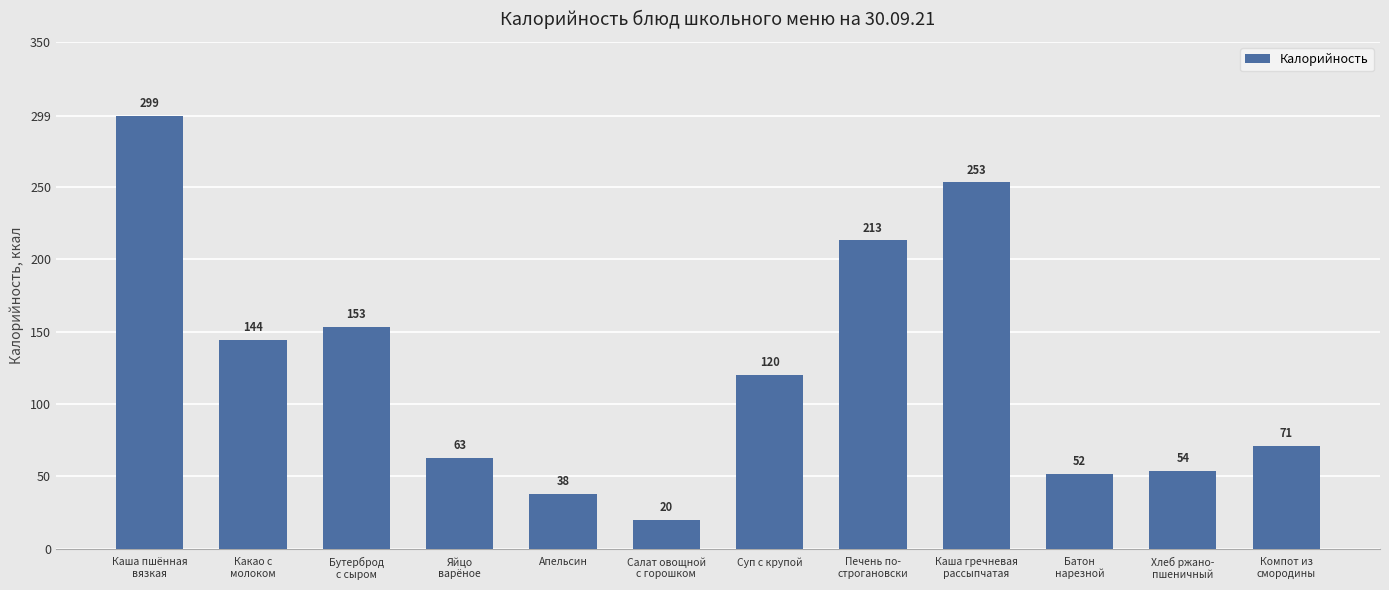

What is the change in value from Печень по-
строгановски to Батон
нарезной?

-161